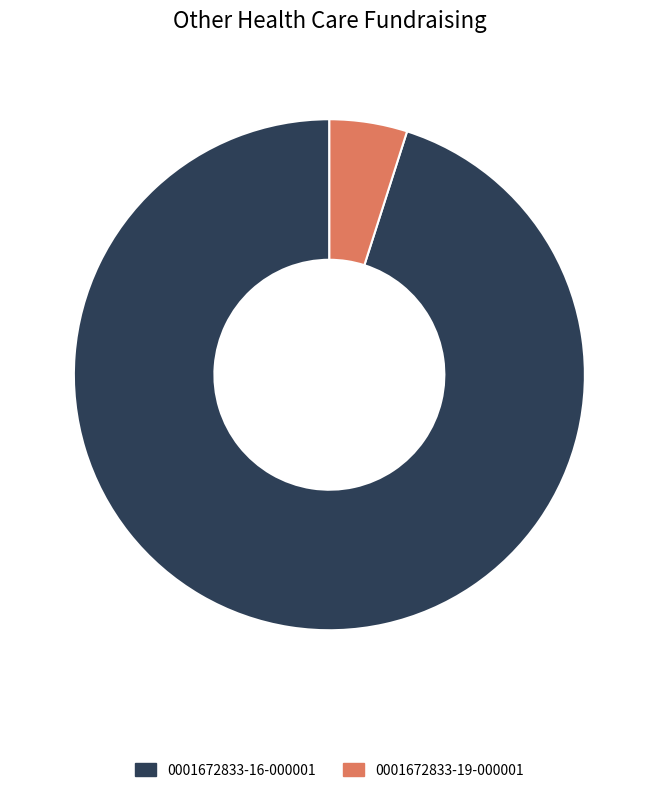

Is the sum of 0001672833-16-000001 and 0001672833-19-000001 greater than half?

Yes